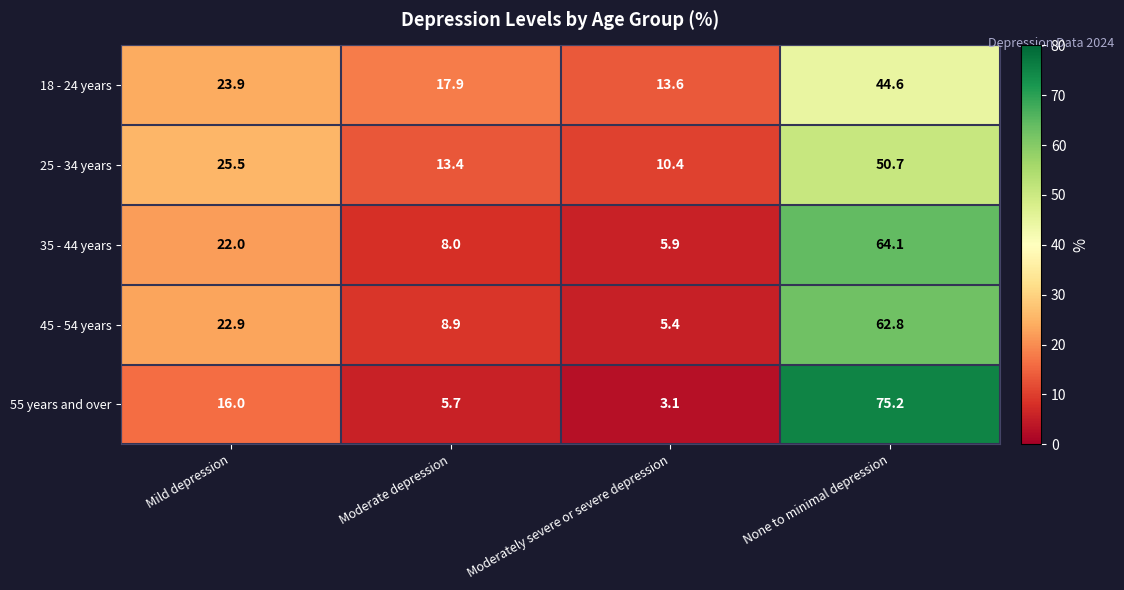

What is the difference between the maximum and minimum values in the 18 - 24 years series?

31.0